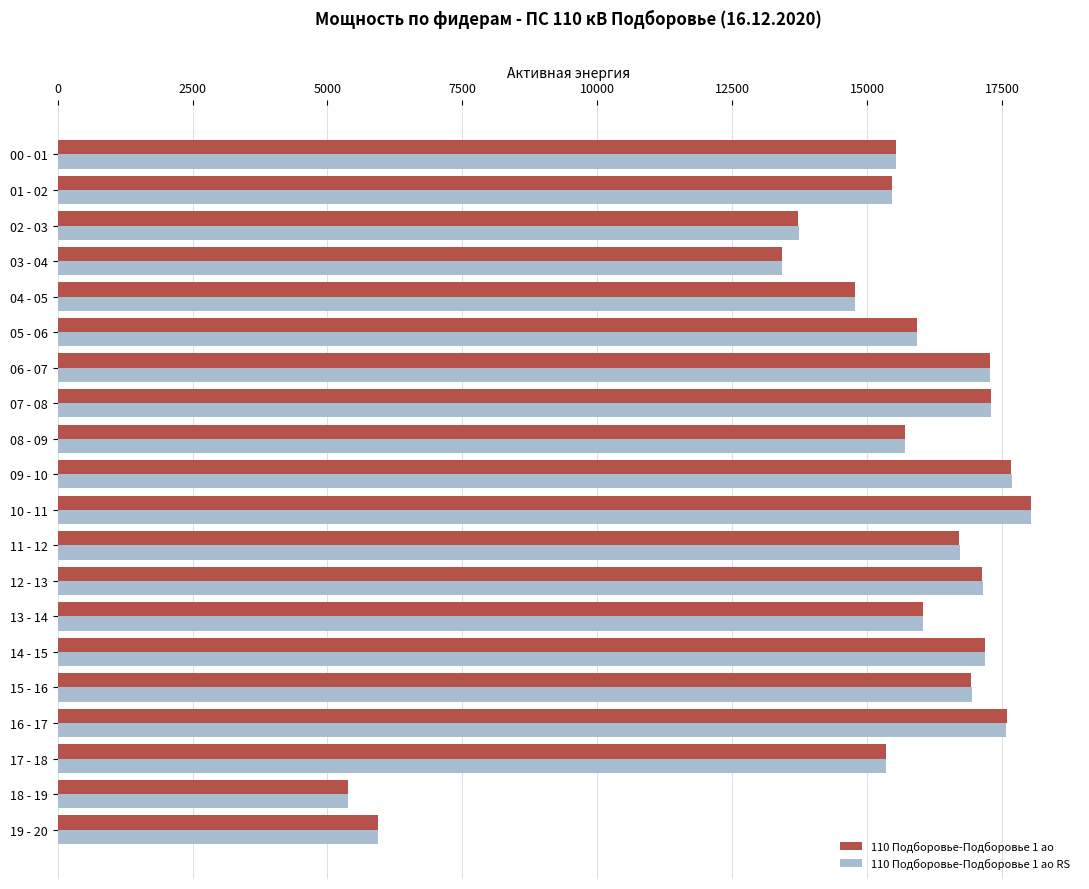

The value of 110 Подборовье-Подборовье 1 ао at 19 - 20 is 5940.0. True or false?

True